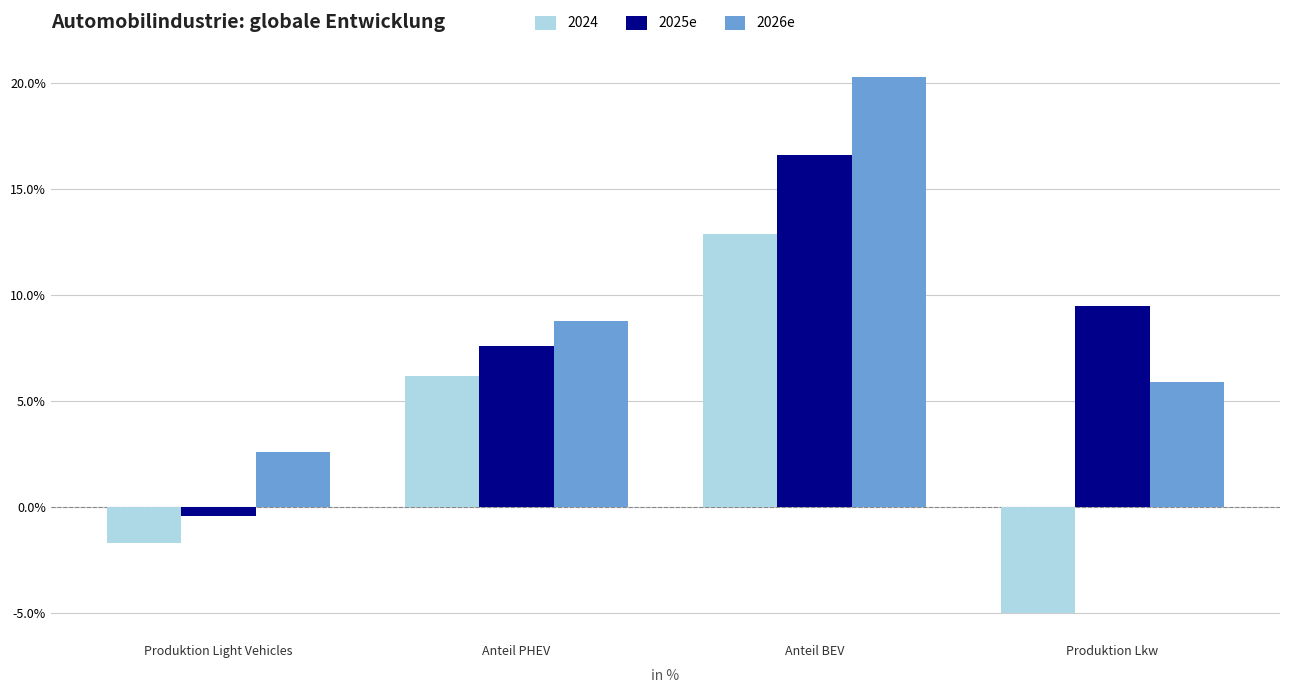

How many groups of bars are there?

4